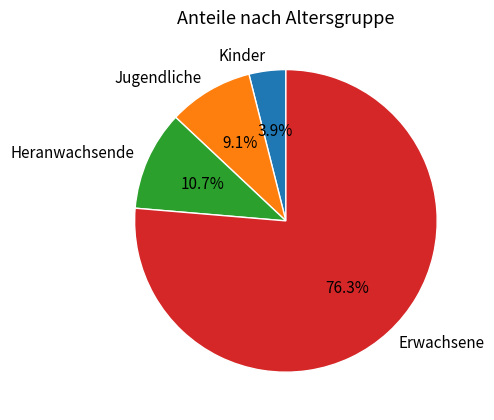

What is the largest slice in the pie chart?

Erwachsene